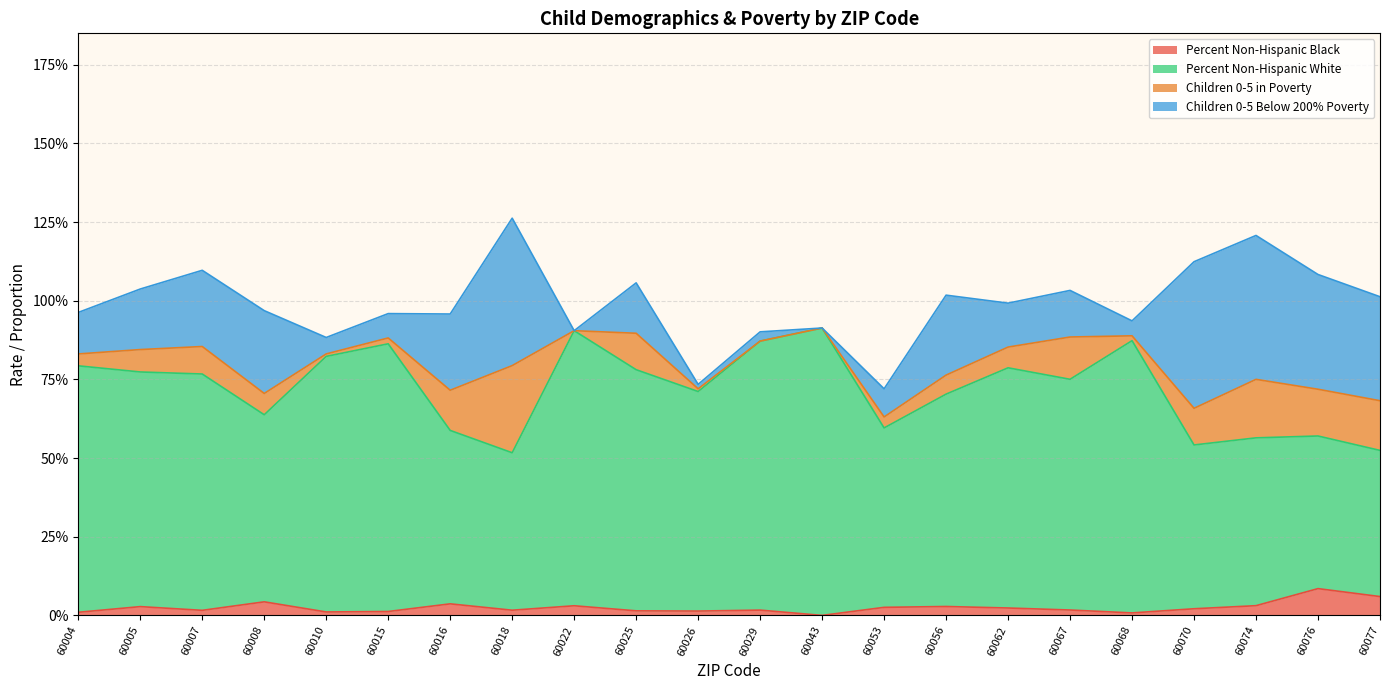

The Percent Non-Hispanic Black series shows 0.0 at 60007. True or false?

False